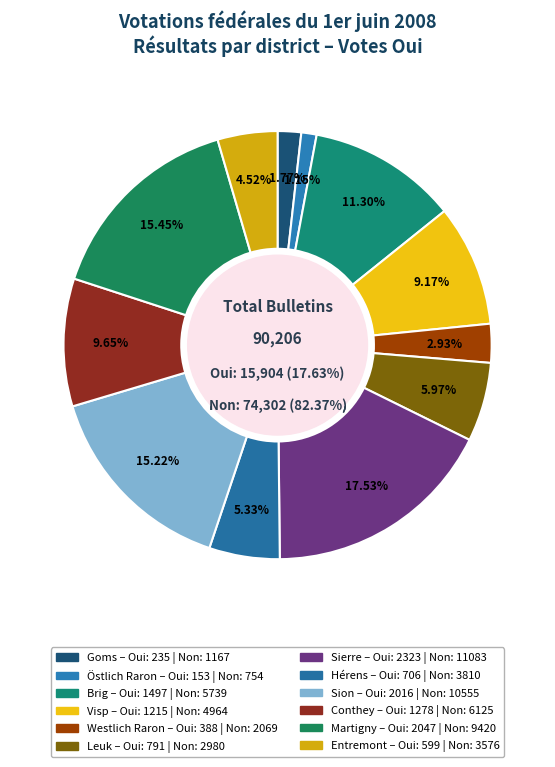

How much of the chart is everything except 4?

97.1%